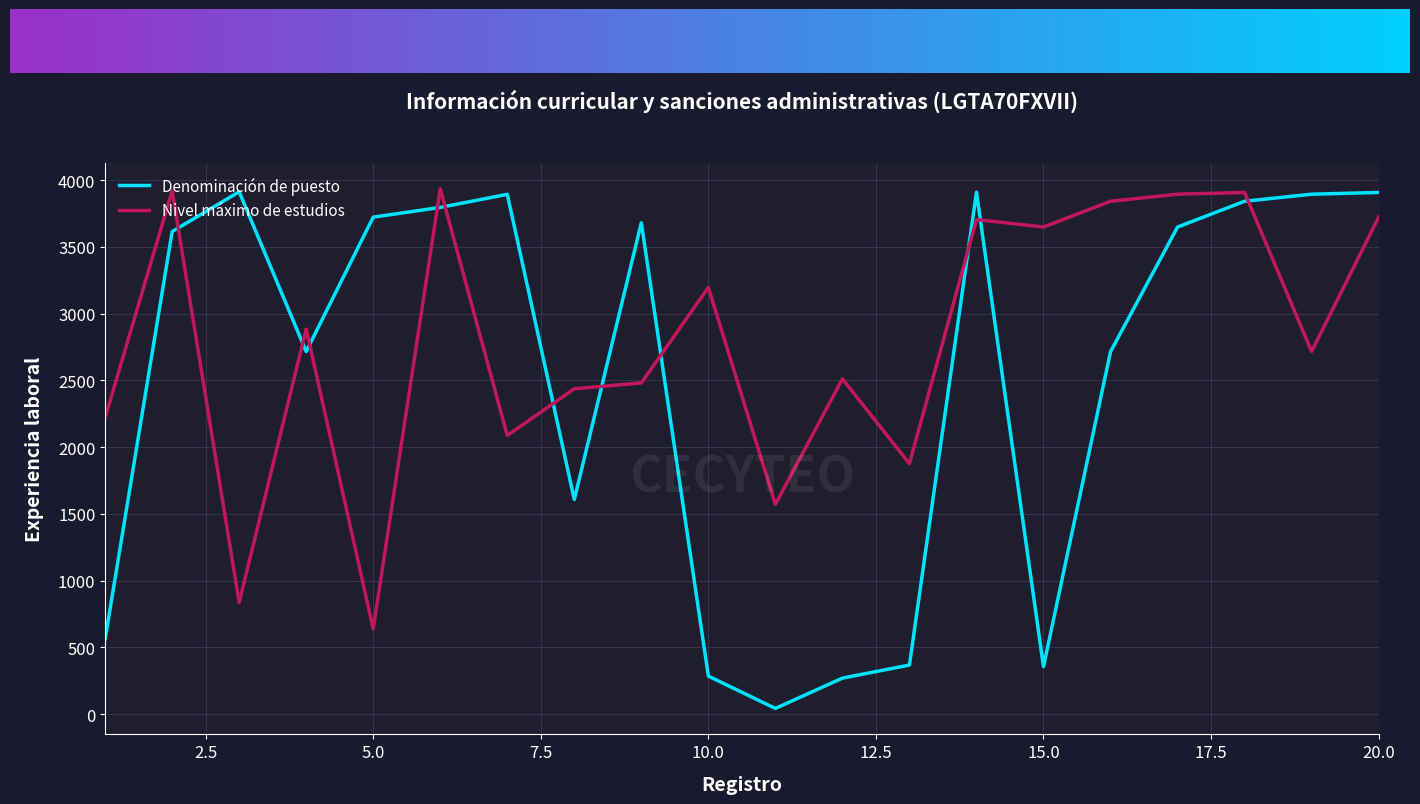

What is the highest value of the Nivel máximo de estudios series?

3935